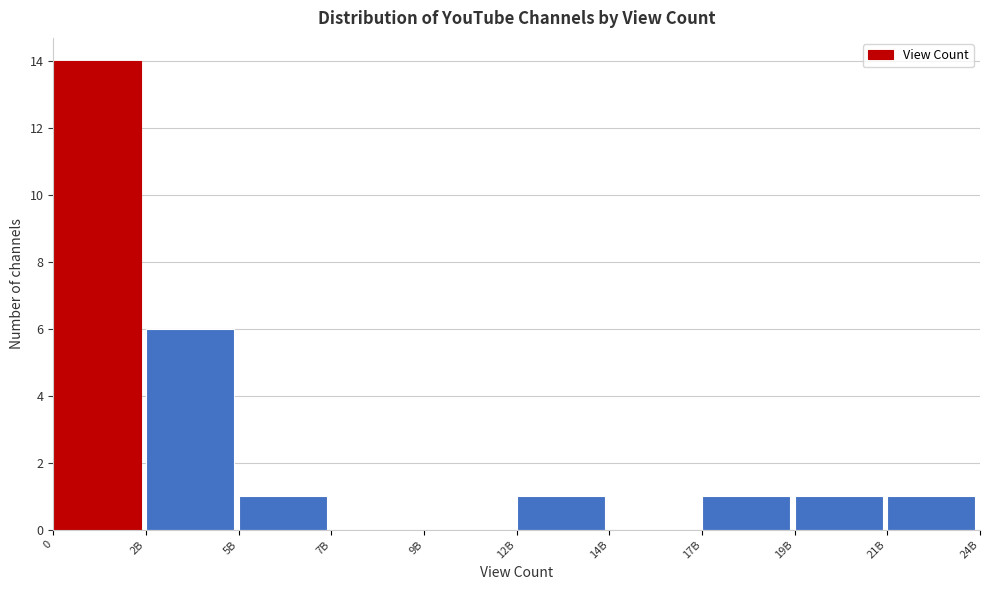

Reading left to right, list all the values displayed in this chart.

0=14	2B=6	5B=1	7B=0	9B=0	12B=1	14B=0	17B=1	19B=1	21B=1